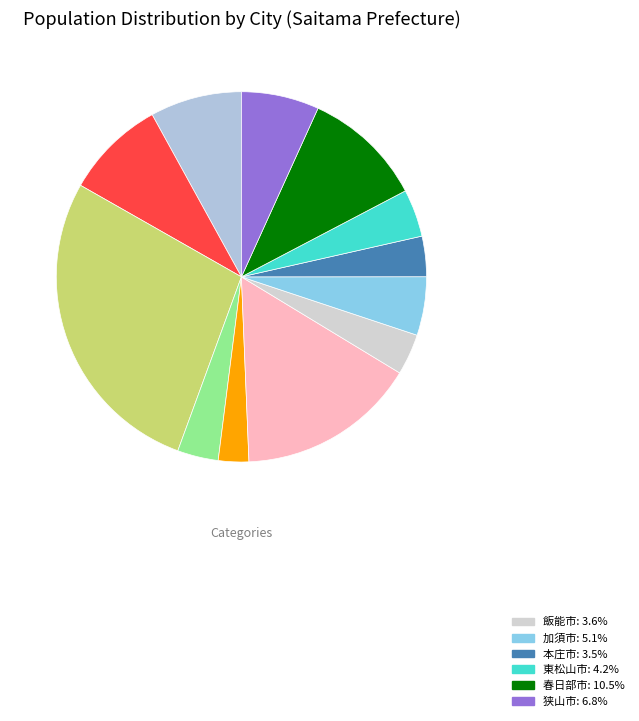

Rank the categories by value from highest to lowest.

川口市, 所沢市, 春日部市, 熊谷市, 川越市, 狭山市, 加須市, 東松山市, 飯能市, 行田市, 本庄市, 秩父市